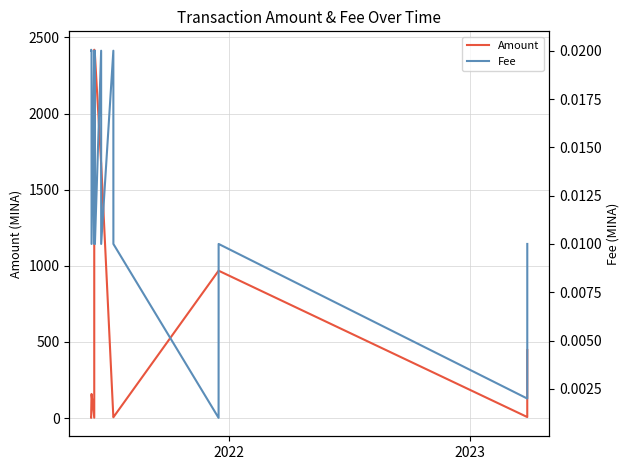

What is the value of the Amount point at the 16th from the left?

6.4